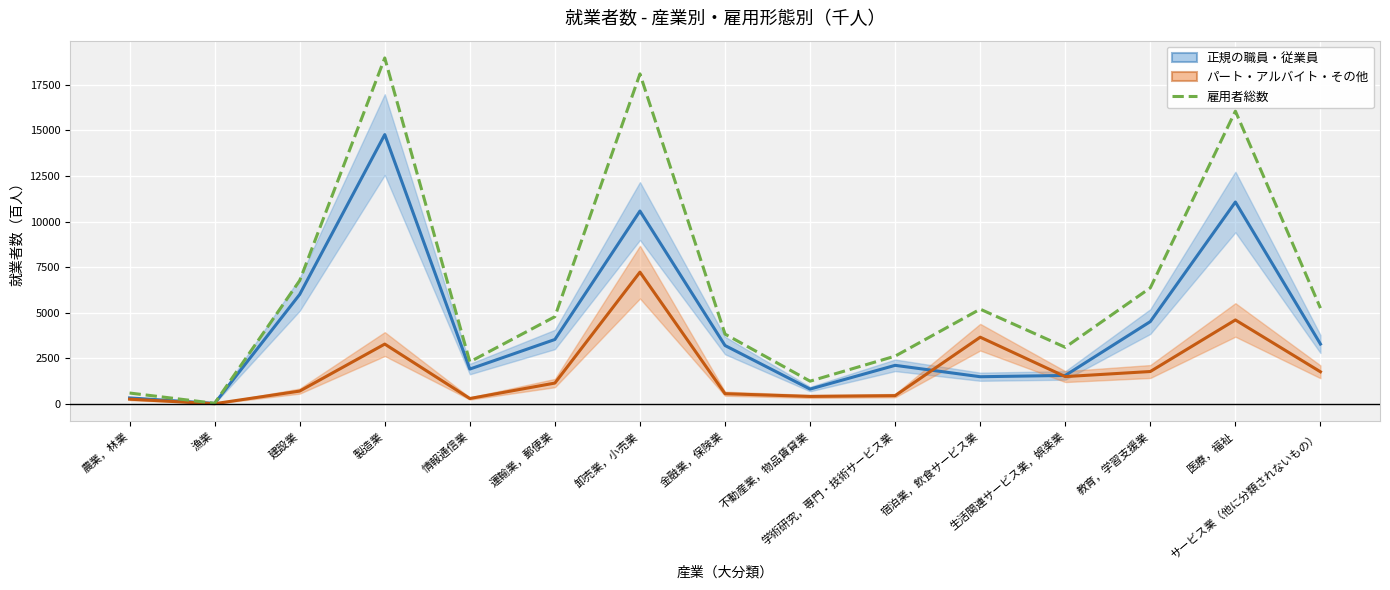

At which category is the sum across all series the highest?

製造業